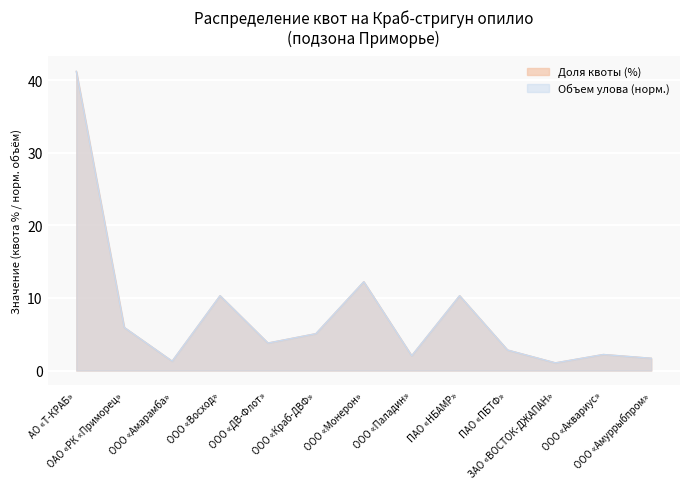

Reading right to left, list all the values displayed in this chart.

Доля квоты (%): 1.7	2.2	1.1	2.8	10.3	2.0	12.2	5.1	3.8	10.3	1.3	5.9	41.2
Объем улова (т): 1.7	2.2	1.1	2.8	10.3	2.0	12.2	5.1	3.8	10.3	1.3	5.9	41.2